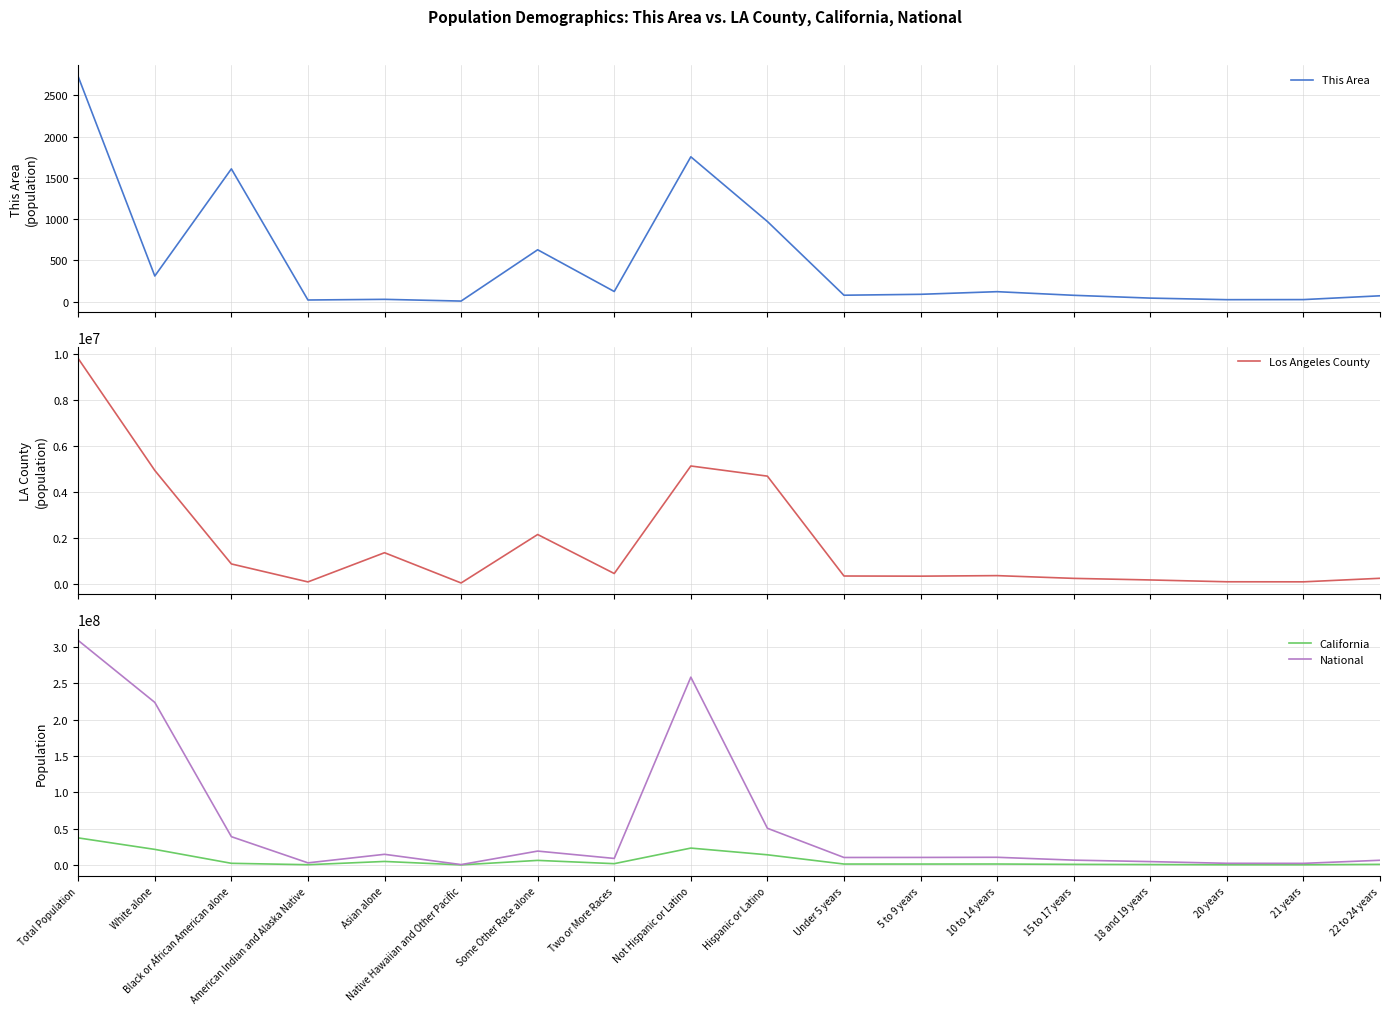

Reading left to right, transcribe all the data shown in this chart.

This Area: 2728	311	1610	20	28	7	629	123	1756	972	78	89	121	77	43	24	25	71
Los Angeles County: 9818605	4936599	856874	72828	1346865	26094	2140632	438713	5130716	4687889	330265	323676	347102	227105	157907	78608	76036	230749
California: 37253956	21453934	2299072	362801	4861007	144386	6317372	1815384	23240237	14013719	1294056	1279563	1325915	857058	598024	298655	289108	853022
National: 308745538	223553265	38929319	2932248	14674252	540013	19107368	9009073	258267944	50477594	10319427	10389638	10579862	6656209	4647457	2308319	2223198	6482659